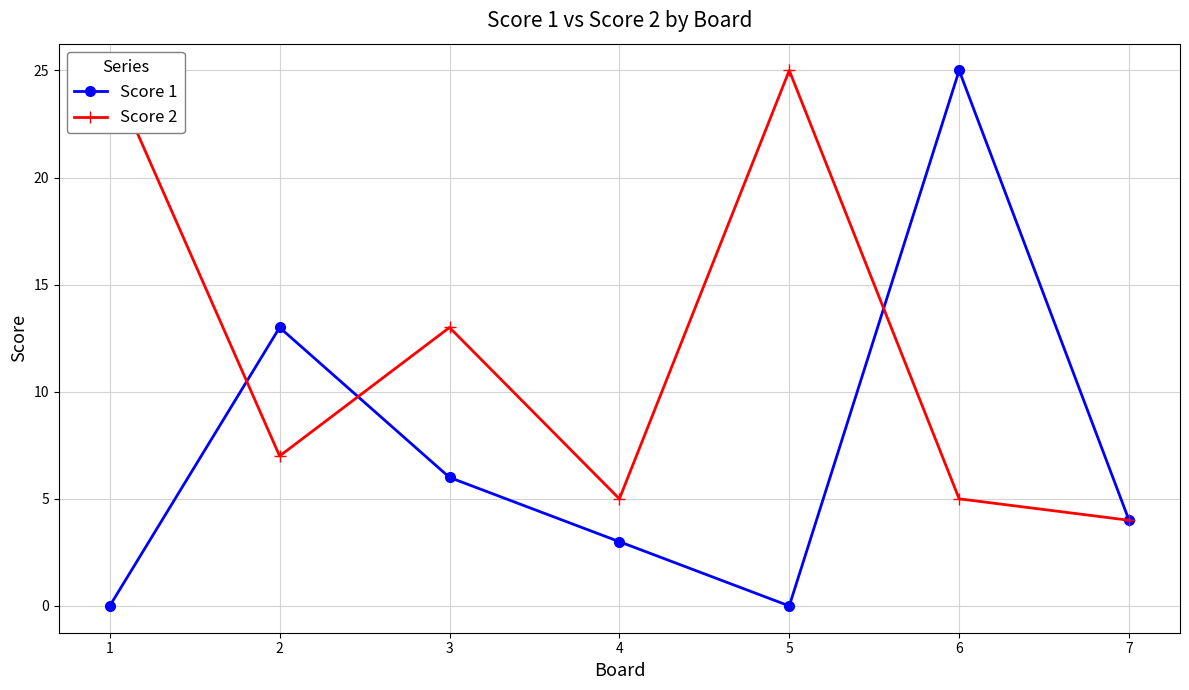

The value of Score 1 at 7 is 4. True or false?

True